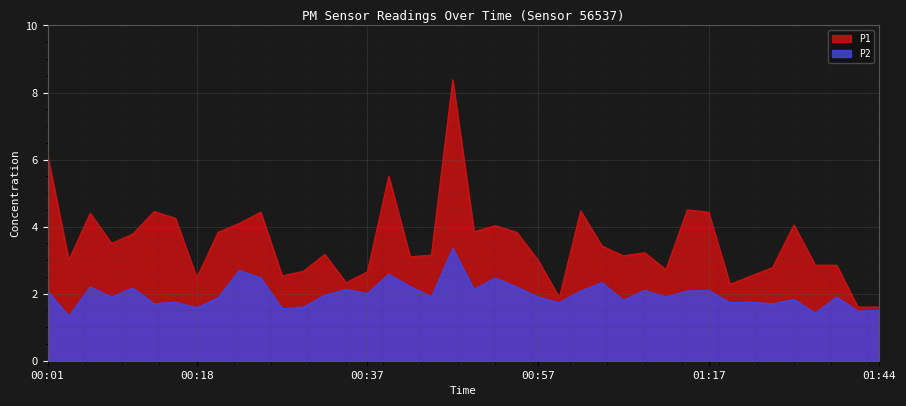

At which label does P1 reach its minimum?

01:41